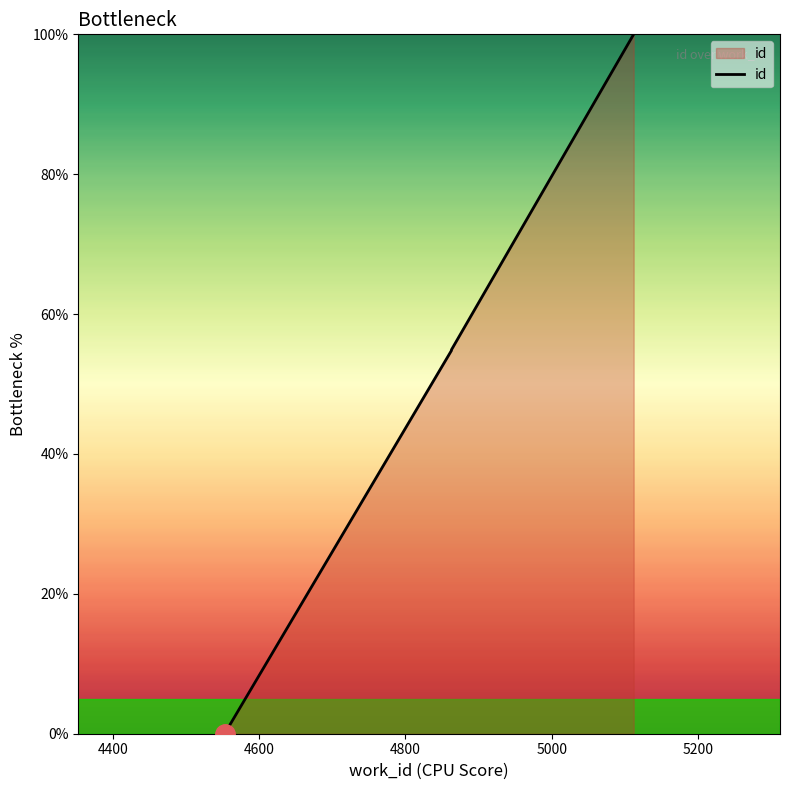

What is the greatest value displayed?

100.0